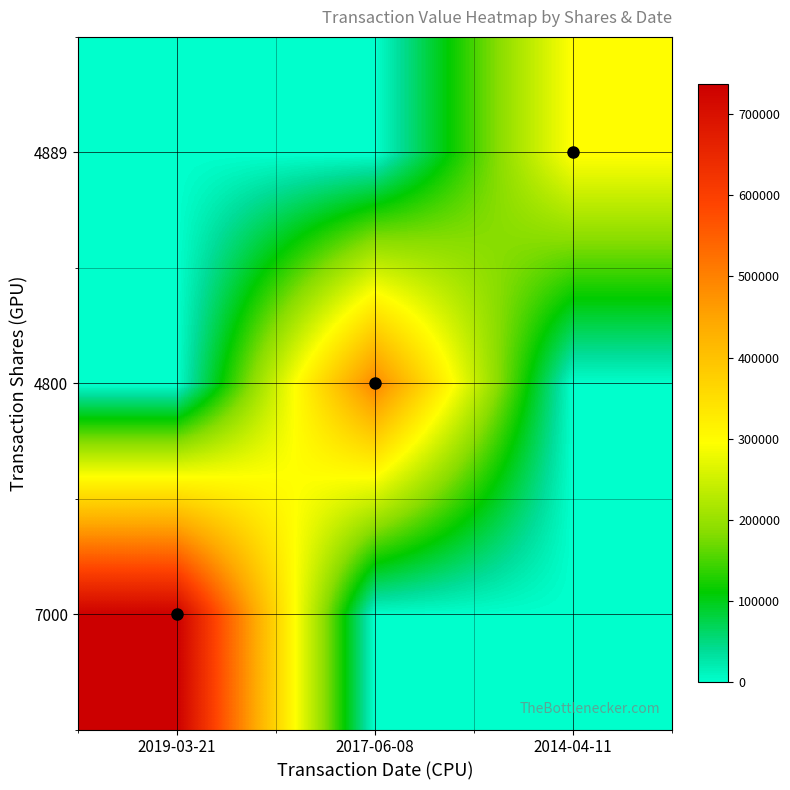

At how many categories does at least one series exceed 400870?

2